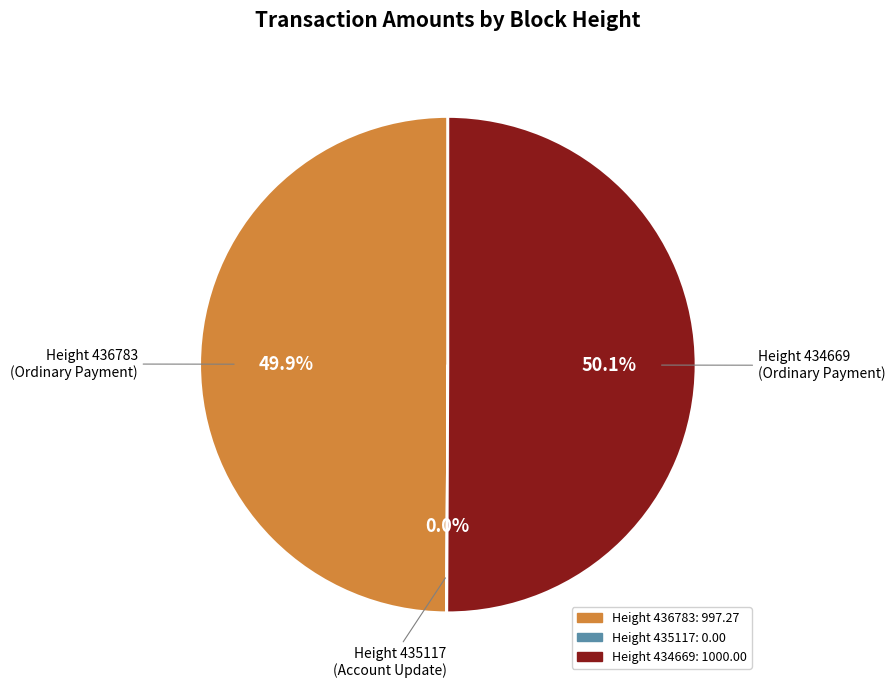

To the nearest percent, what is the difference between the largest and smallest slice percentages?

50%